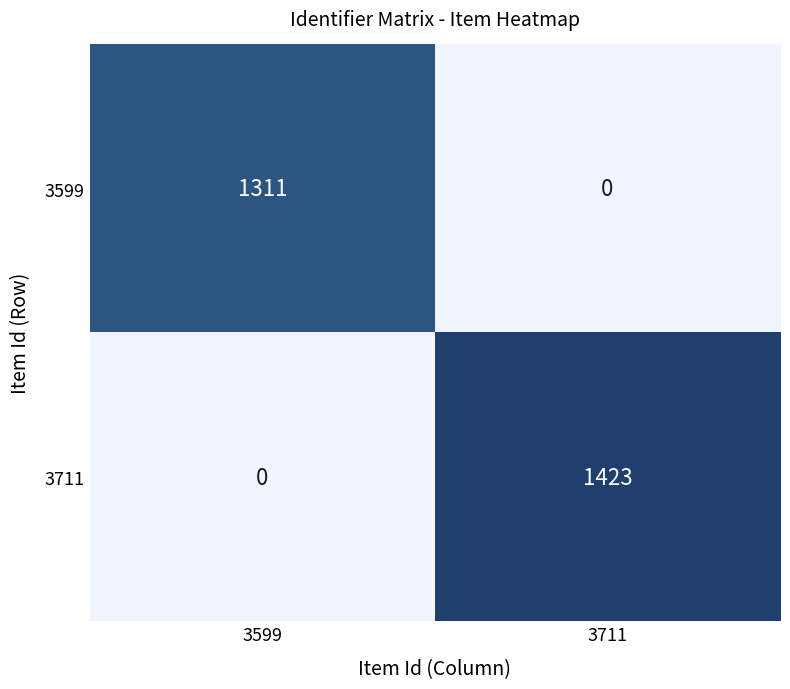

How many distinct data groups are displayed?

2